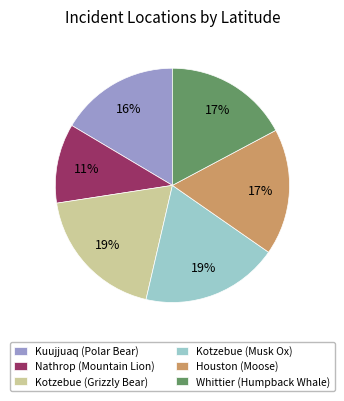

Which slice is the smallest?

Nathrop (Mountain Lion)